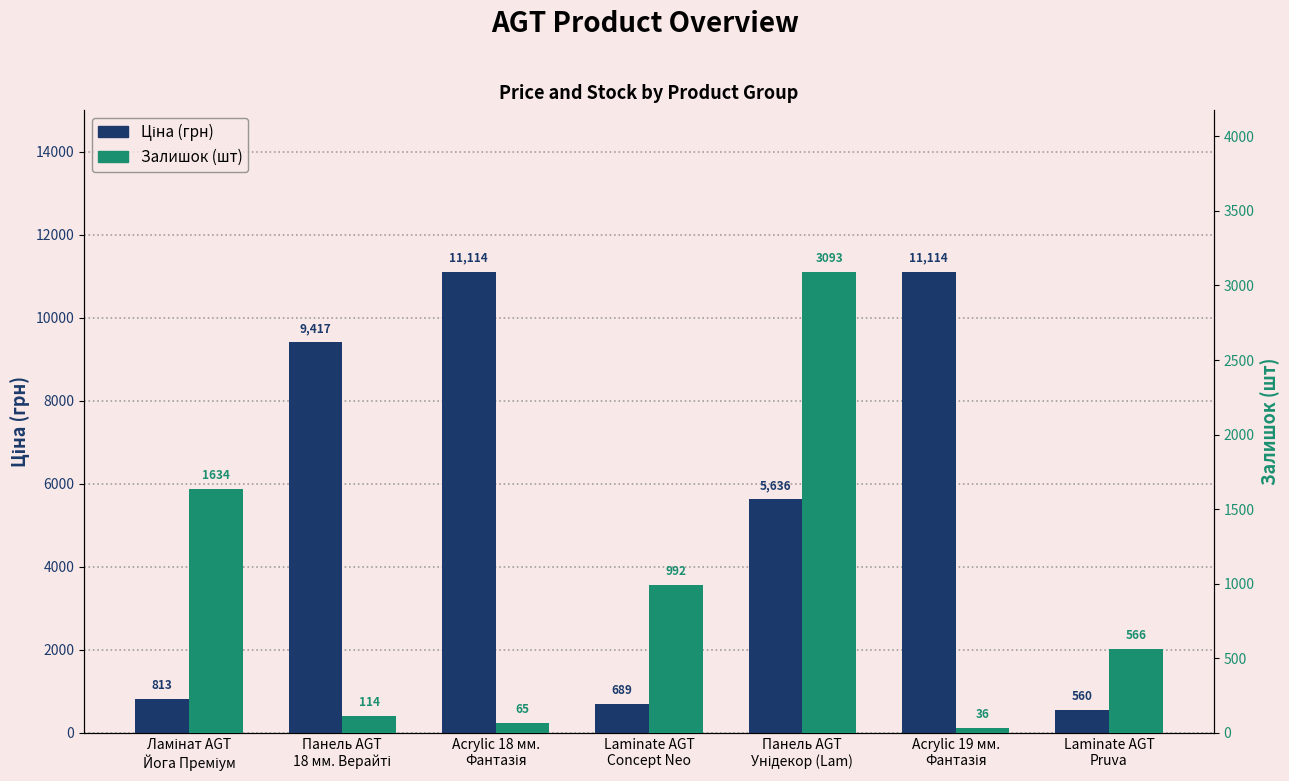

Reading left to right, transcribe all the data shown in this chart.

Ціна (грн): 813.0	9416.9	11113.6	689.1	5636.0	11113.6	560.2
Залишок (шт): 1634.0	114.0	65.0	992.0	3093.0	36.0	566.0